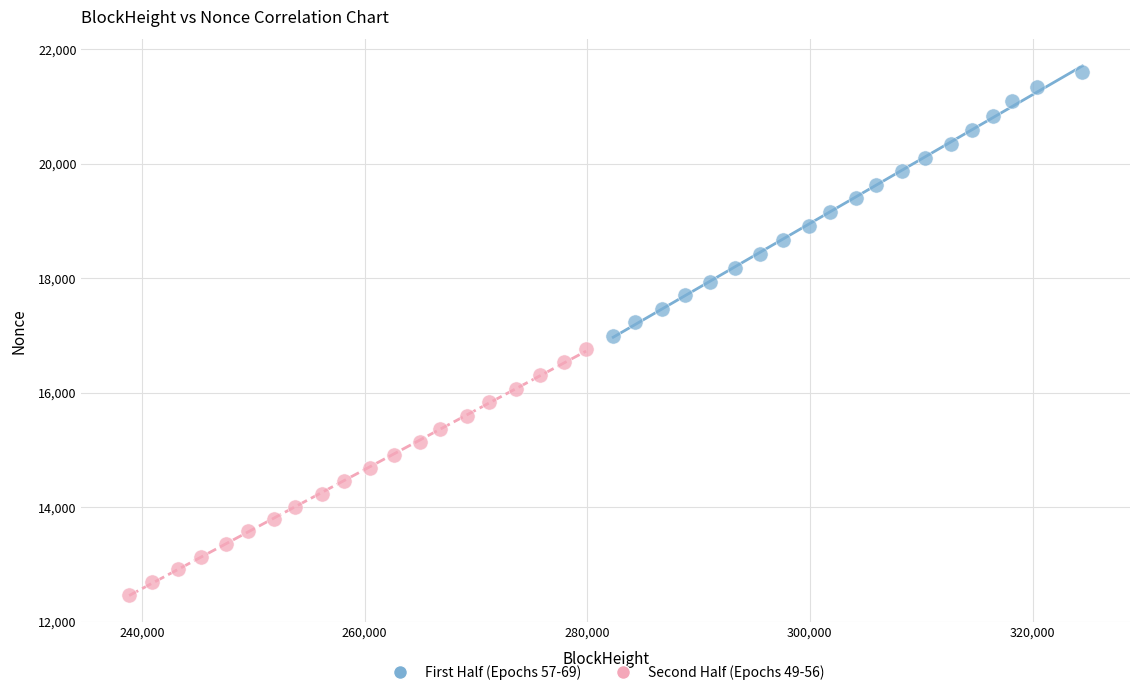

Which series has the largest Y range (max minus min)?

First Half (Epochs 57-69)